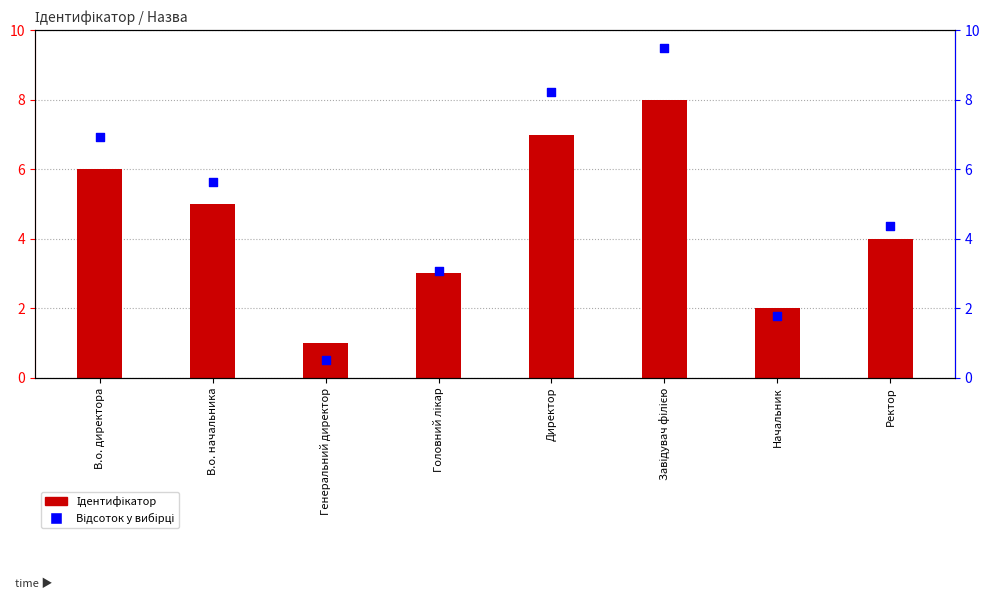

Which series has the largest total across all categories?

Відсоток у вибірці